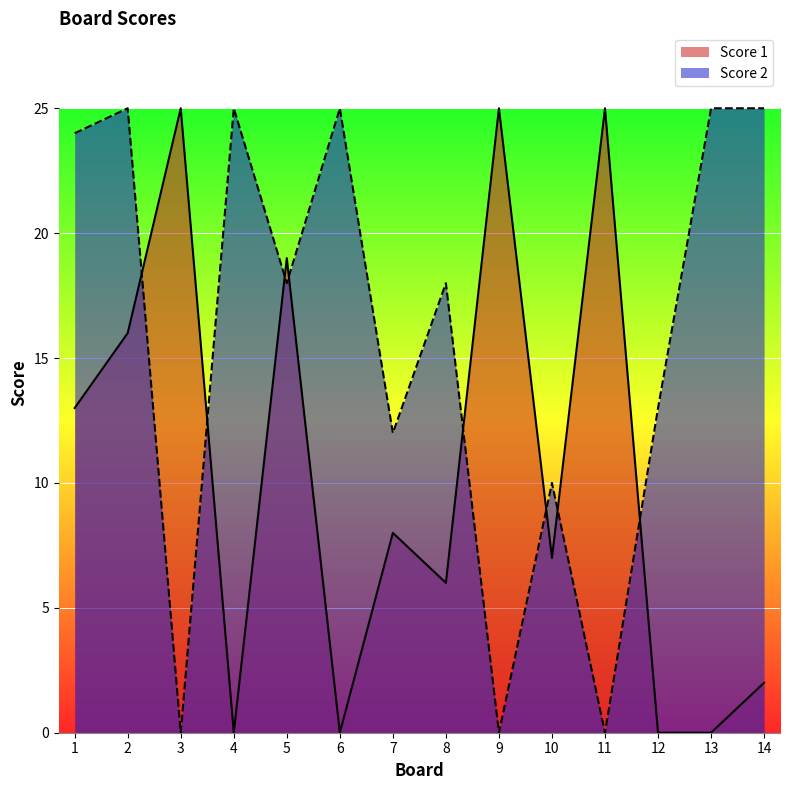

Reading right to left, list all the values displayed in this chart.

Score 1: 2	0	0	25	7	25	6	8	0	19	0	25	16	13
Score 2: 25	25	13	0	10	0	18	12	25	18	25	0	25	24